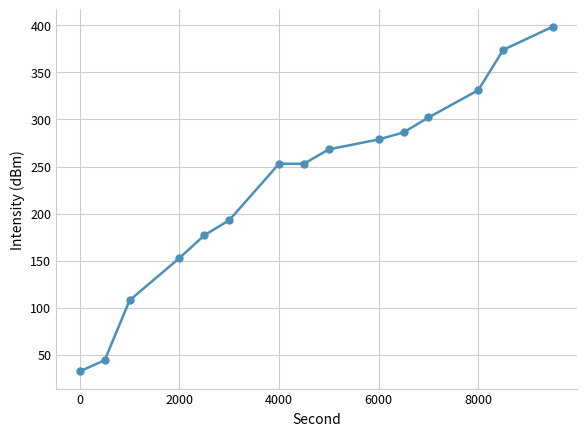

What is the value of the 4th point from the left?

152.7